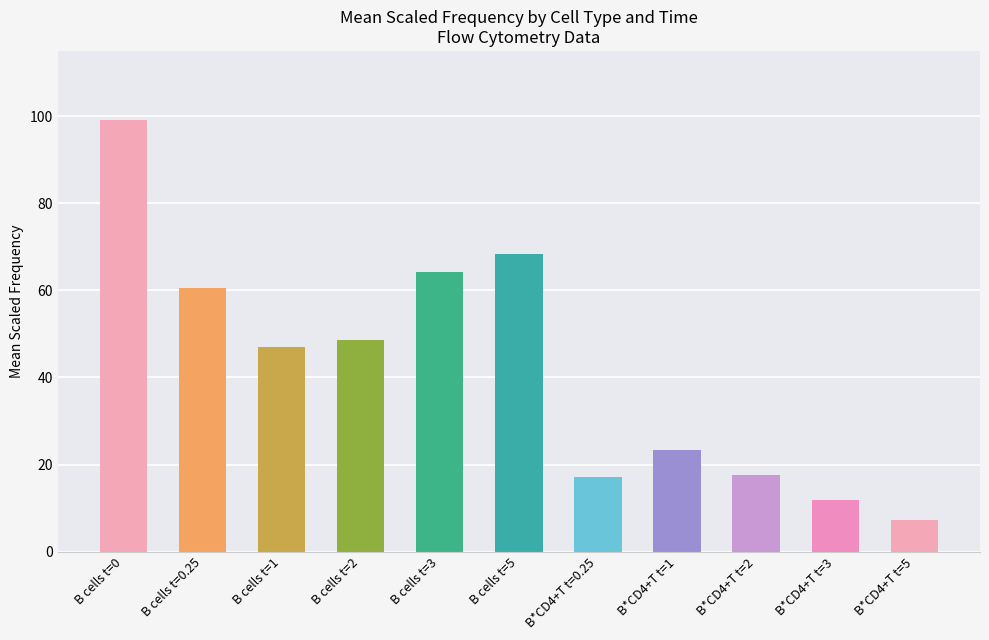

What is the label of the 8th bar from the right?

B cells t=2